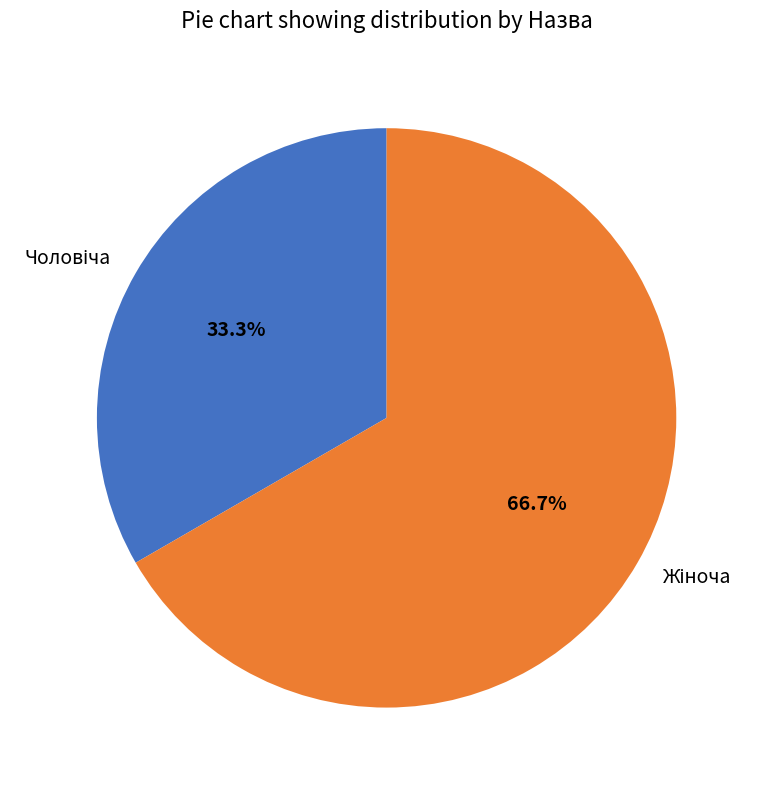

Is there a majority slice in this chart?

Yes